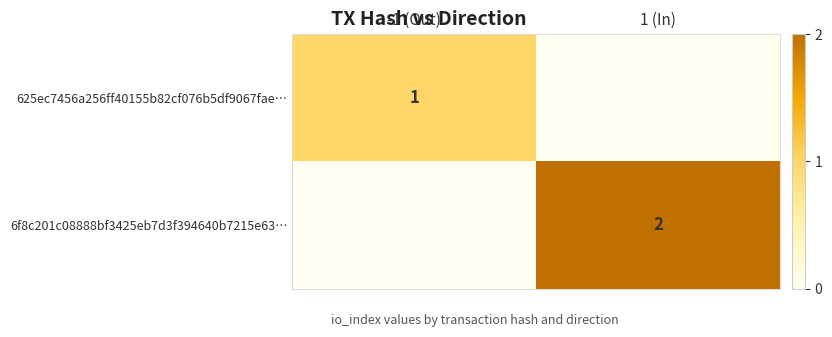

The value of 6f8c201c08888bf3425eb7d3f394640b7215e63… at 1 (In) is 2. True or false?

True